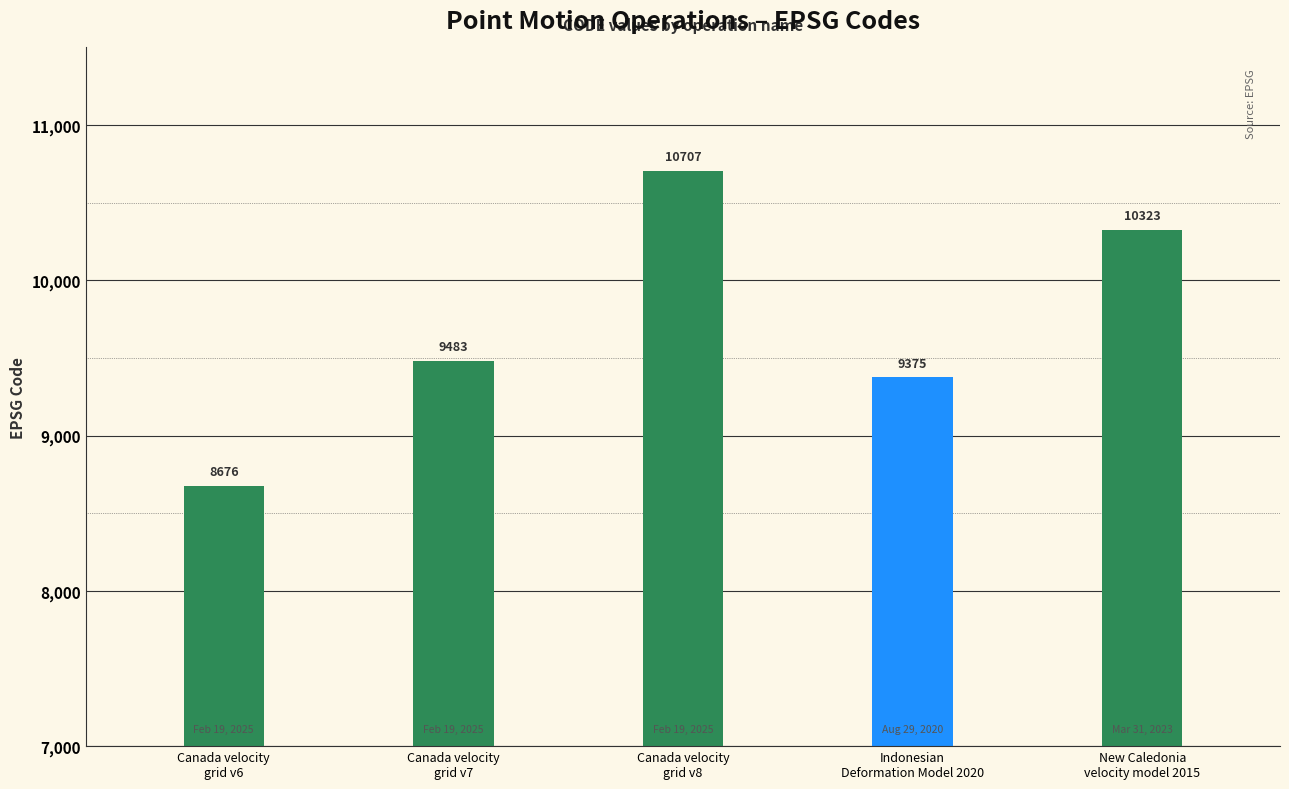

At which category does the chart reach its minimum across all series?

Canada velocity
grid v6